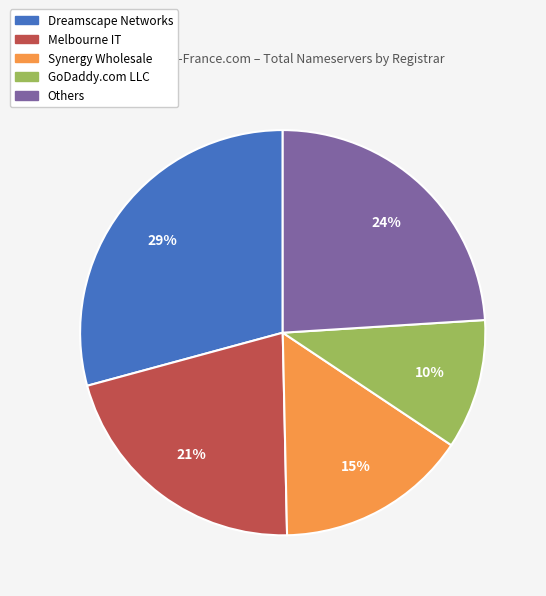

Is there any slice that represents more than half of the pie?

No